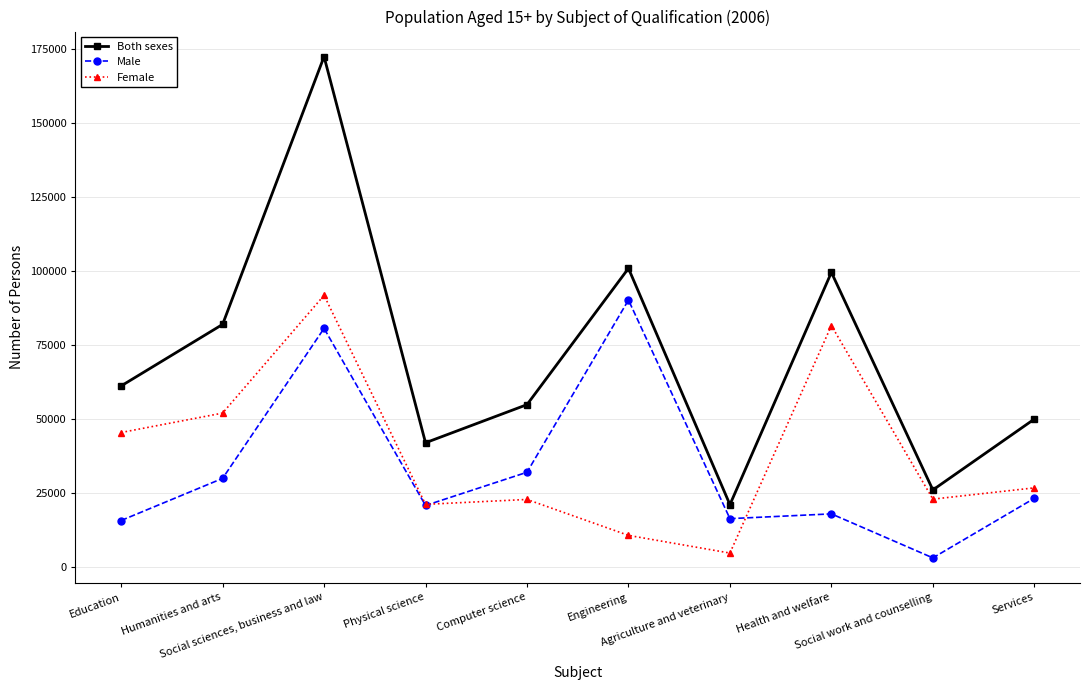

Which series has the largest total across all categories?

Both sexes